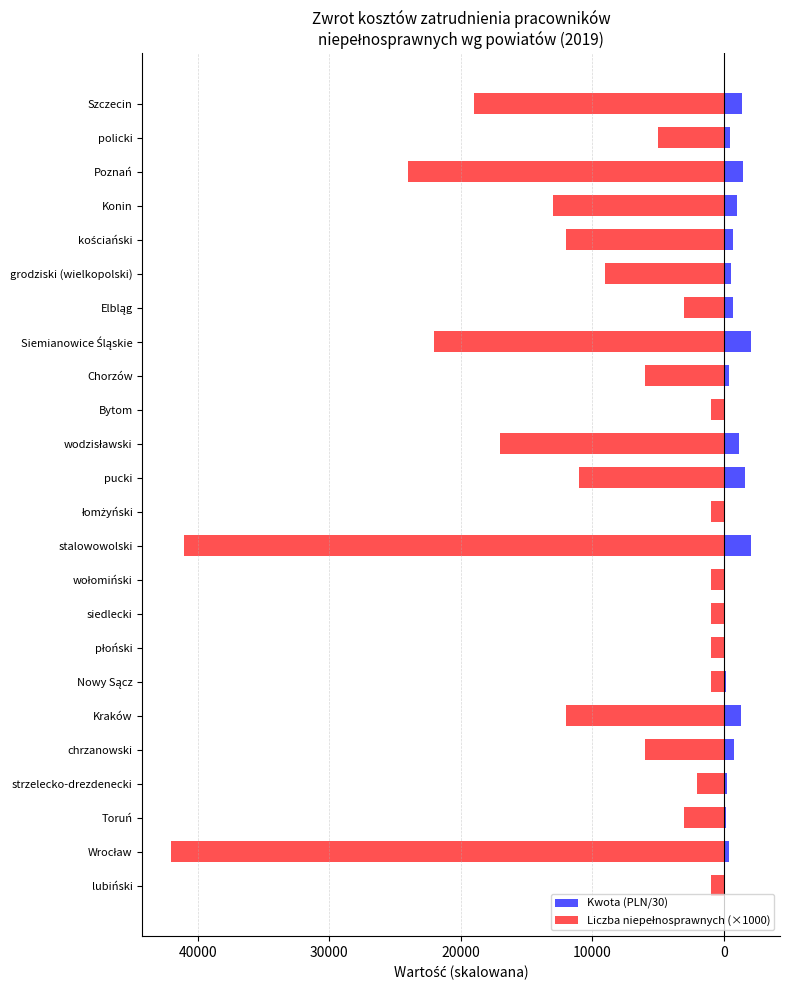

The value of Liczba niepełnosprawnych (×1000) at lubiński is -1488.2. True or false?

False